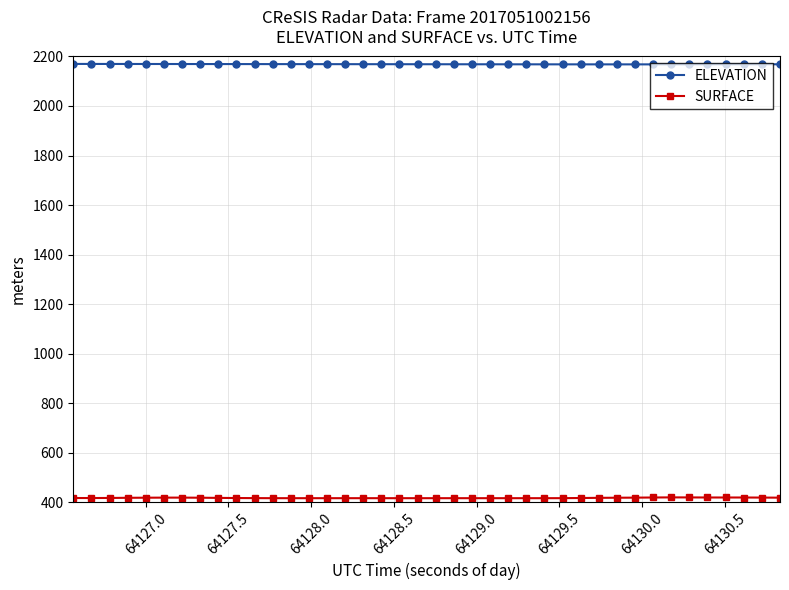

What is the value of the ELEVATION point at the 26th from the left?

2168.4